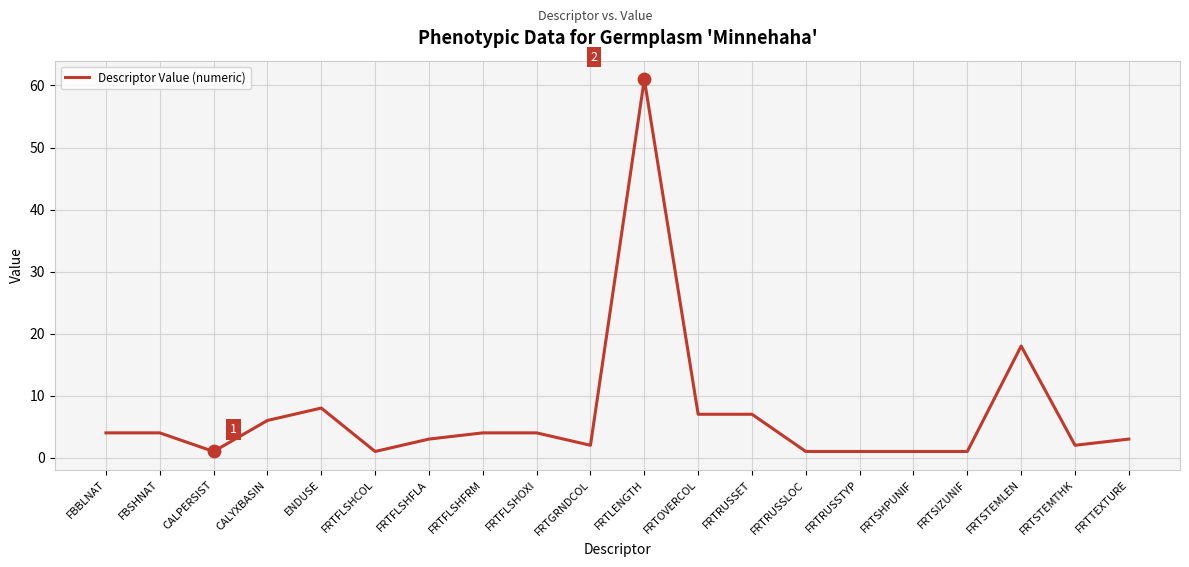

Approximately how many times larger is the value at FBSHNAT compared to ENDUSE?

0.5